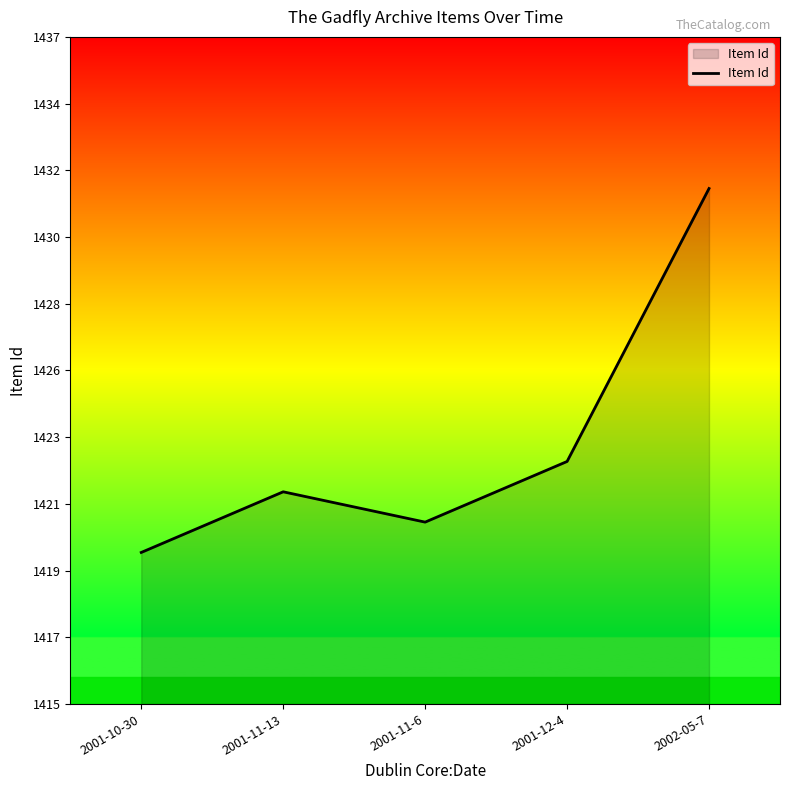

What is the change in value from 2001-11-13 to 2002-05-7?

+10